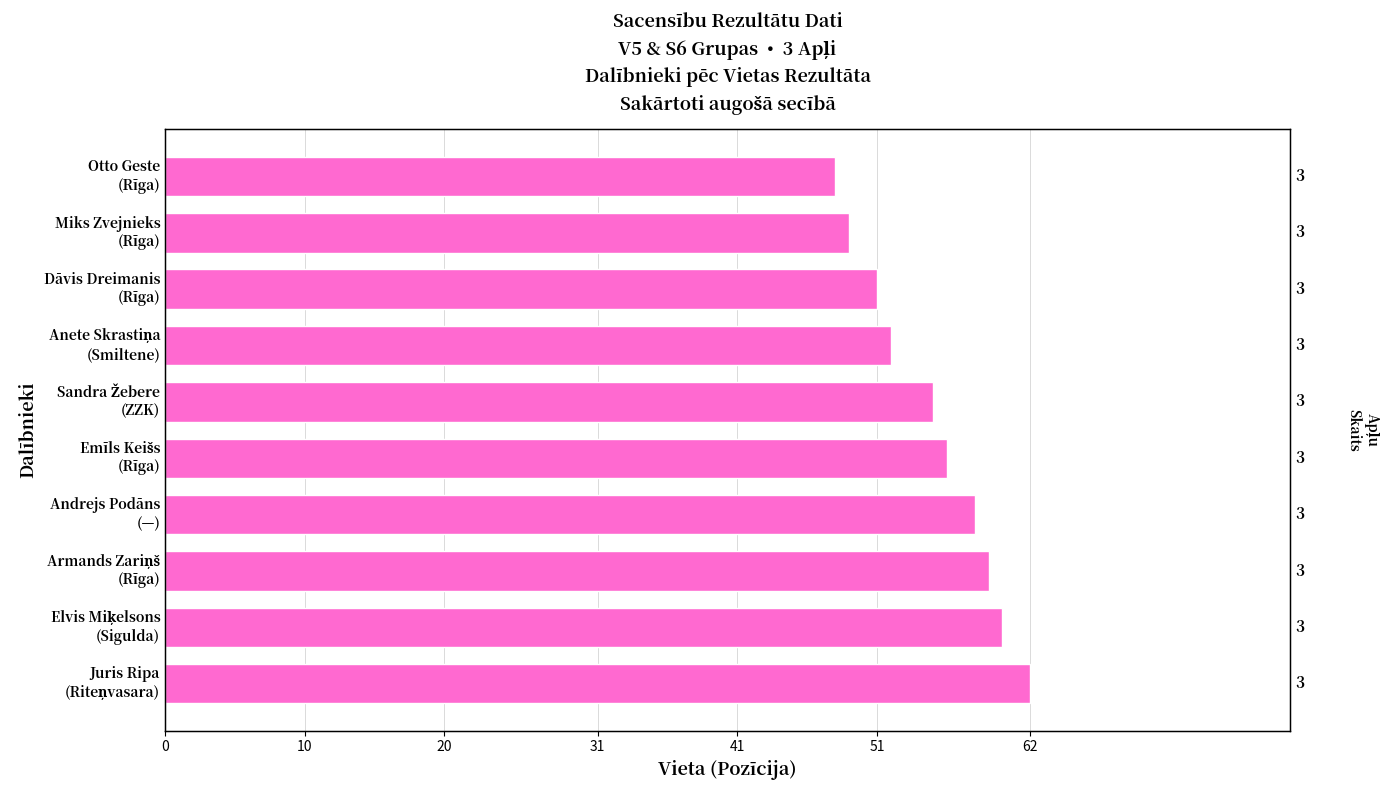

What value does the data have at Dāvis Dreimanis (Rīga), to the nearest 10?

50